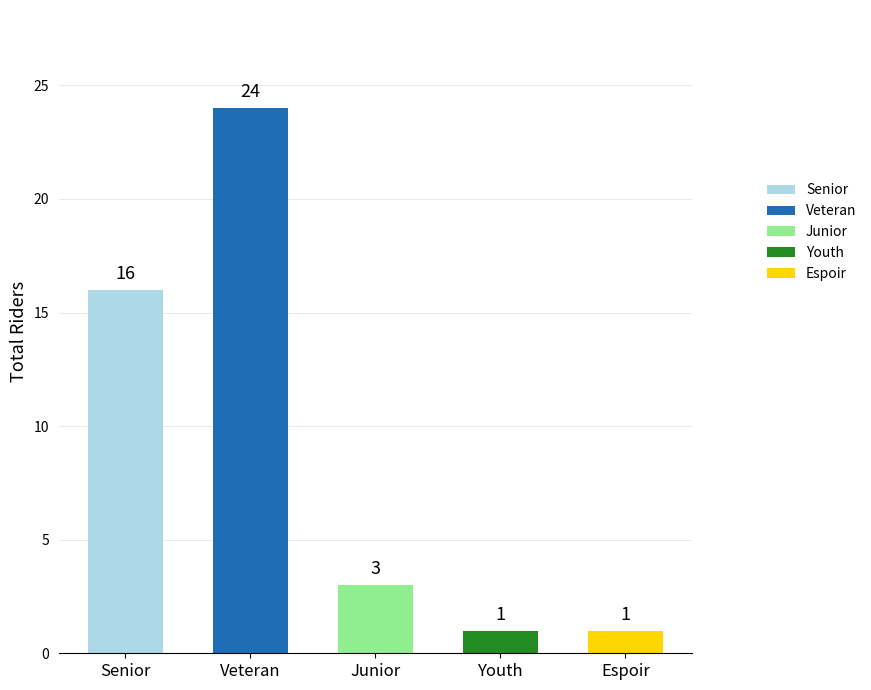

Which label corresponds to the smallest value in the chart?

Youth